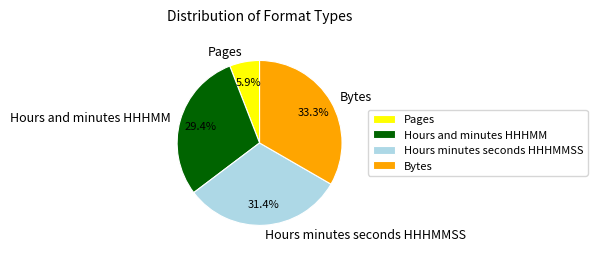

Rank the categories by value from highest to lowest.

Bytes, Hours minutes seconds HHHMMSS, Hours and minutes HHHMM, Pages